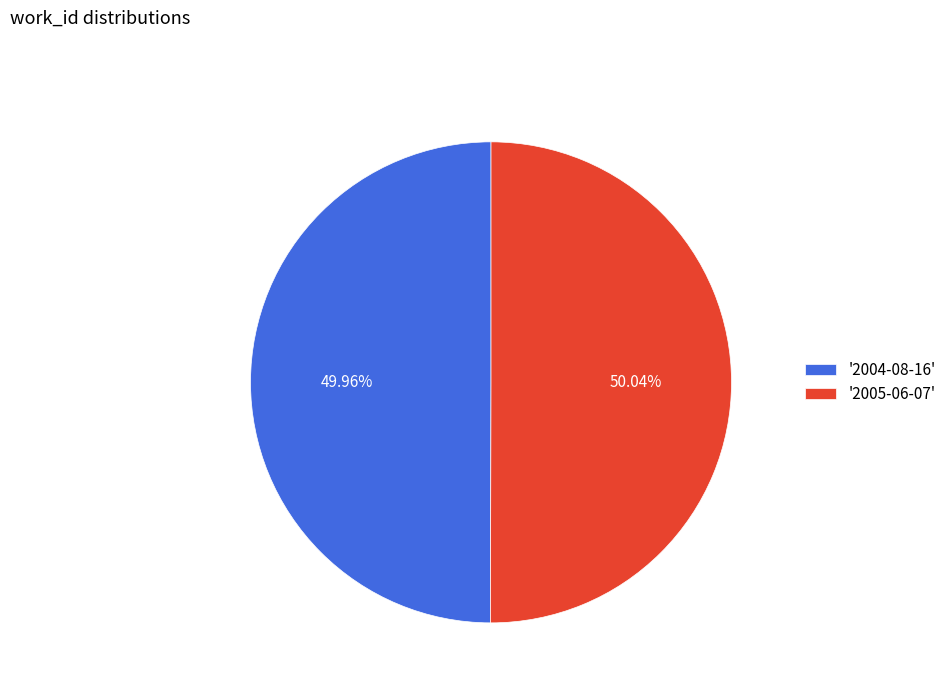

What is the ratio of the value at '2005-06-07' to the value at '2004-08-16'?

1.0